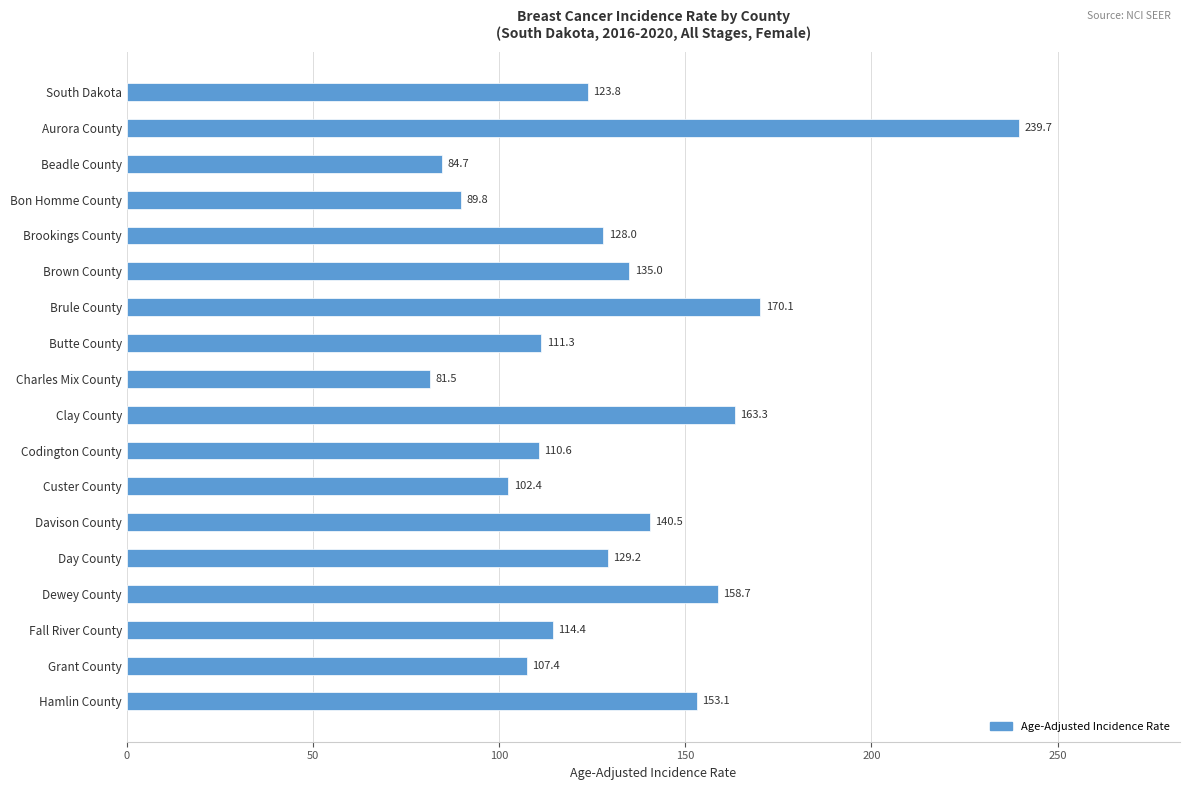

The chart shows a value of 68.3 at Brookings County. True or false?

False